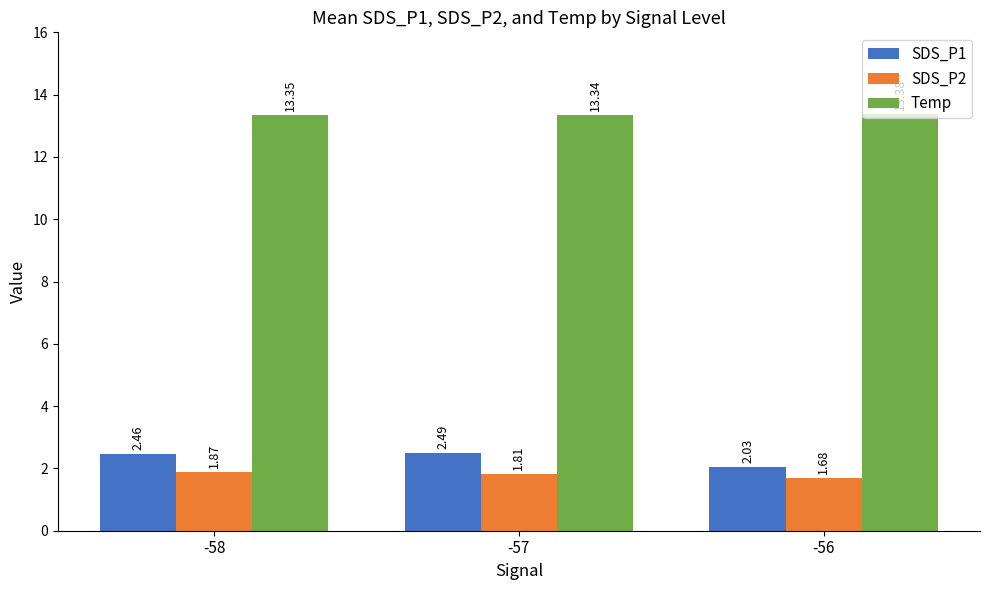

What is the spread (max minus min) of values at -56?

11.7